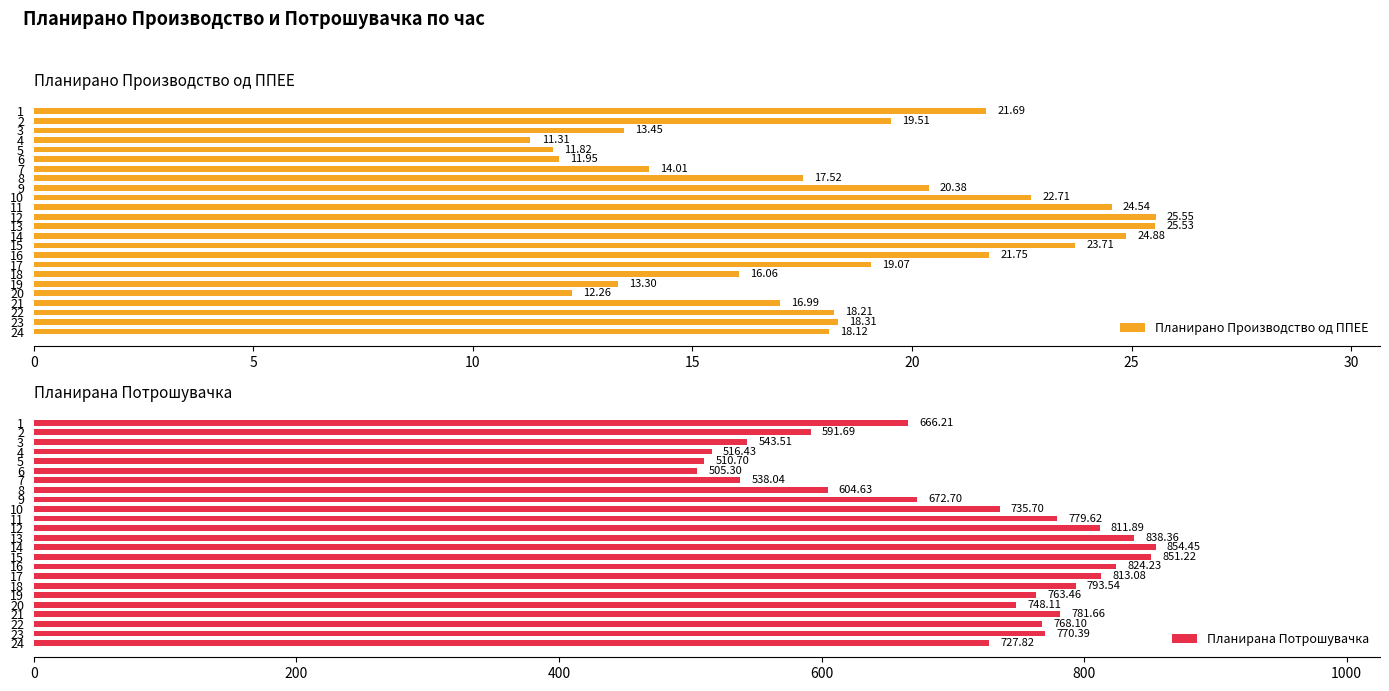

The value of Планирано Производство од ППЕЕ at 19 is 8.0. True or false?

False